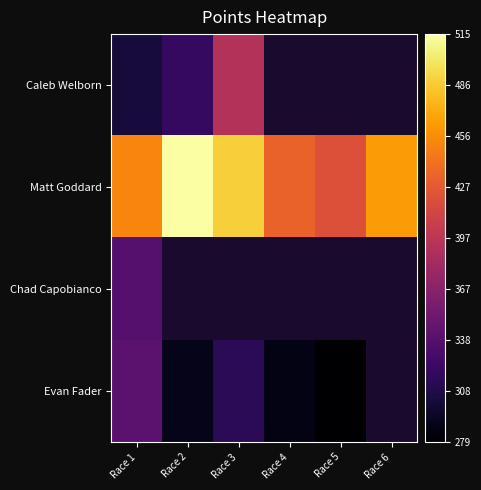

How many values in the Evan Fader series exceed 313?

2